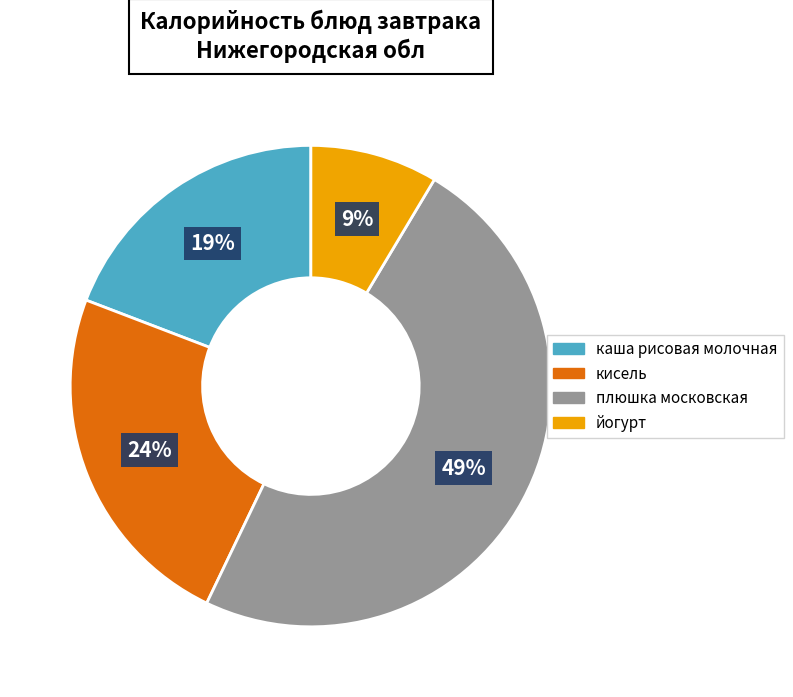

Which has a higher value, кисель or плюшка московская?

плюшка московская